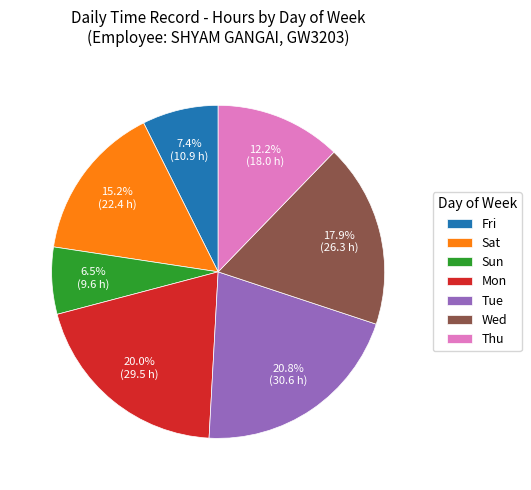

Does any single category account for the majority?

No